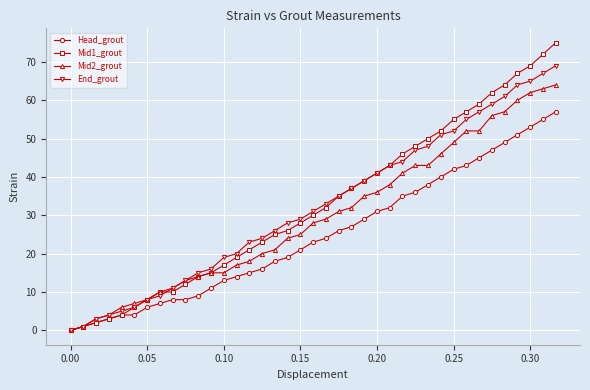

List the series in order of their peak value, lowest first.

Head_grout, Mid2_grout, End_grout, Mid1_grout